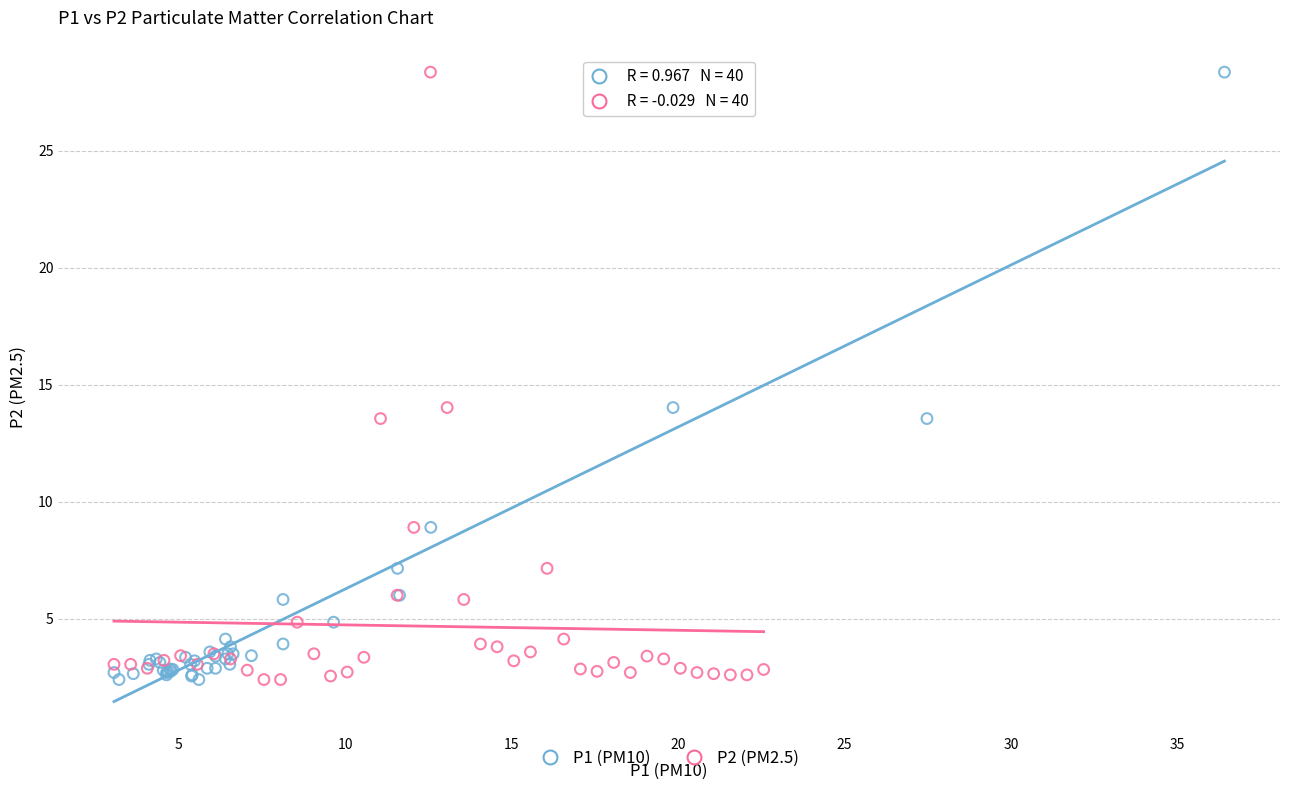

What are all the series names shown in the legend?

P1 (PM10), P2 (PM2.5)